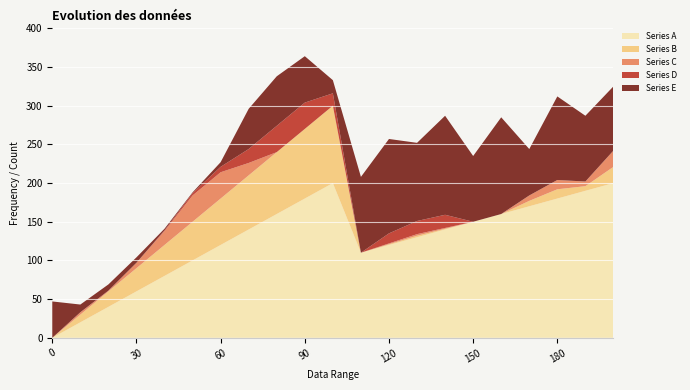

Reading right to left, extract all data points from this chart.

Series A: 200=200	190=190	180=180	170=170	160=160	150=150	140=140	130=130	120=120	110=110	100=200	90=180	80=160	70=140	60=120	50=100	40=80	30=60	20=40	10=20	0=0
Series B: 200=21	190=6	180=12	170=7	160=0	150=0	140=1	130=2	120=1	110=0	100=100	90=90	80=80	70=70	60=60	50=50	40=40	30=30	20=20	10=10	0=0
Series C: 200=21	190=6	180=12	170=7	160=0	150=0	140=1	130=2	120=1	110=0	100=0	90=0	80=0	70=16	60=34	50=34	40=18	30=7	20=1	10=3	0=0
Series D: 200=0	190=0	180=0	170=0	160=0	150=0	140=17	130=17	120=13	110=0	100=16	90=34	80=34	70=18	60=7	50=3	40=1	30=0	20=0	10=0	0=0
Series E: 200=83	190=85	180=108	170=60	160=125	150=85	140=128	130=101	120=122	110=98	100=17	90=60	80=64	70=52	60=6	50=1	40=2	30=7	20=8	10=10	0=47